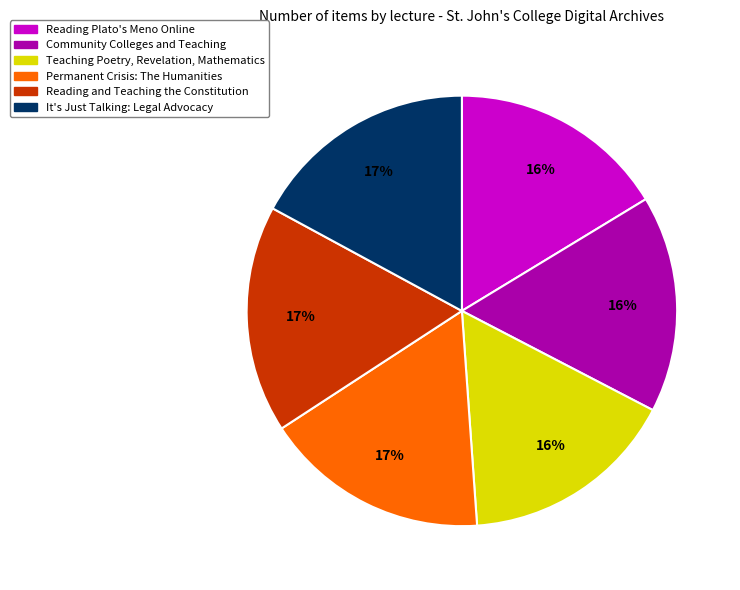

To the nearest percent, what is the difference between the largest and smallest slice percentages?

1%